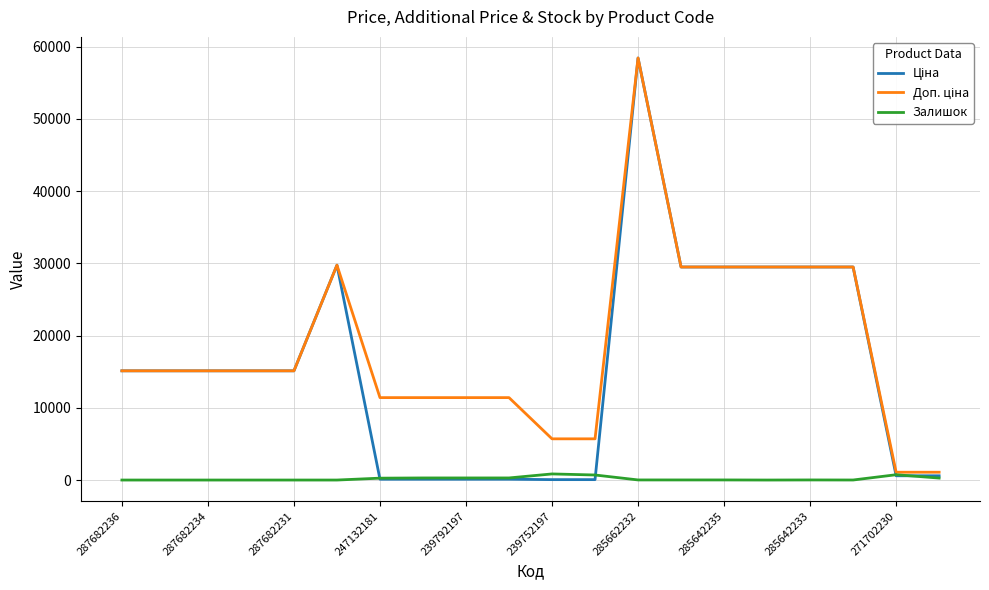

What is the lowest value of the Доп. ціна series?

1081.7